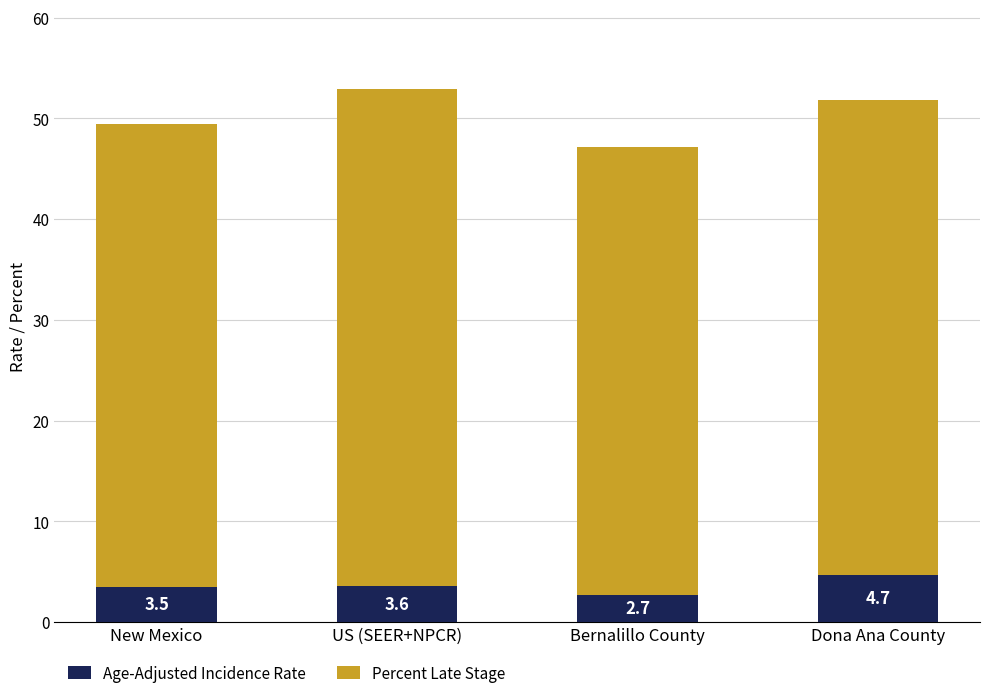

Rank the categories by Age-Adjusted Incidence Rate value from highest to lowest.

Dona Ana County, US (SEER+NPCR), New Mexico, Bernalillo County